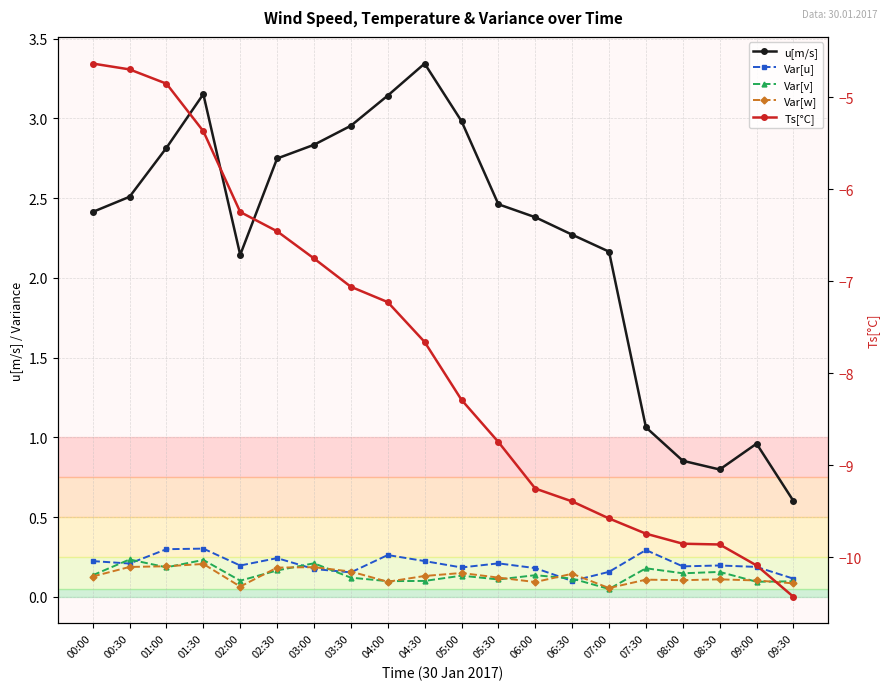

What is the difference between the highest and lowest values at 05:00?

11.3